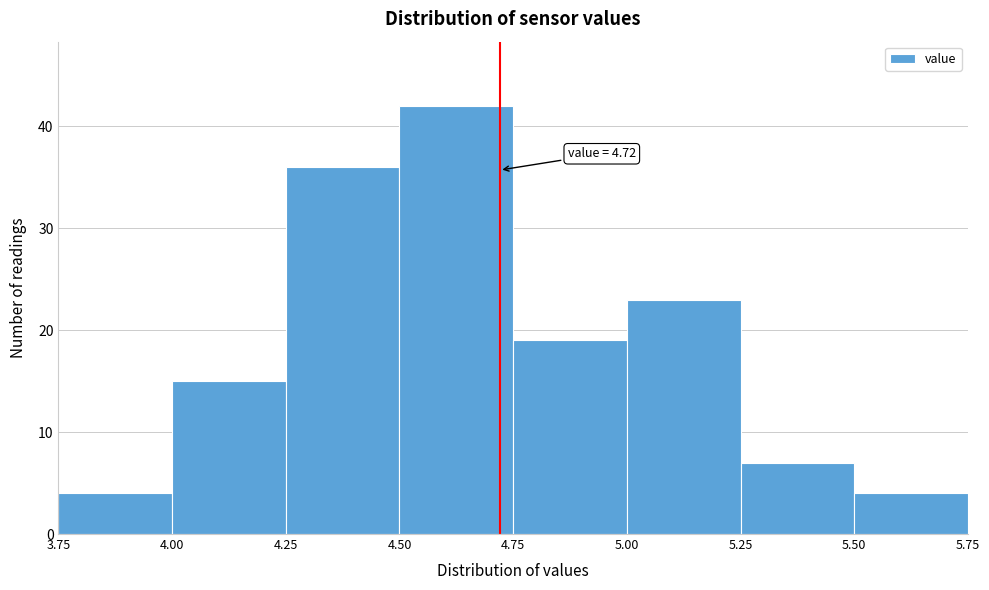

Which range on the x-axis has the tallest bar?

4.50 to 4.75